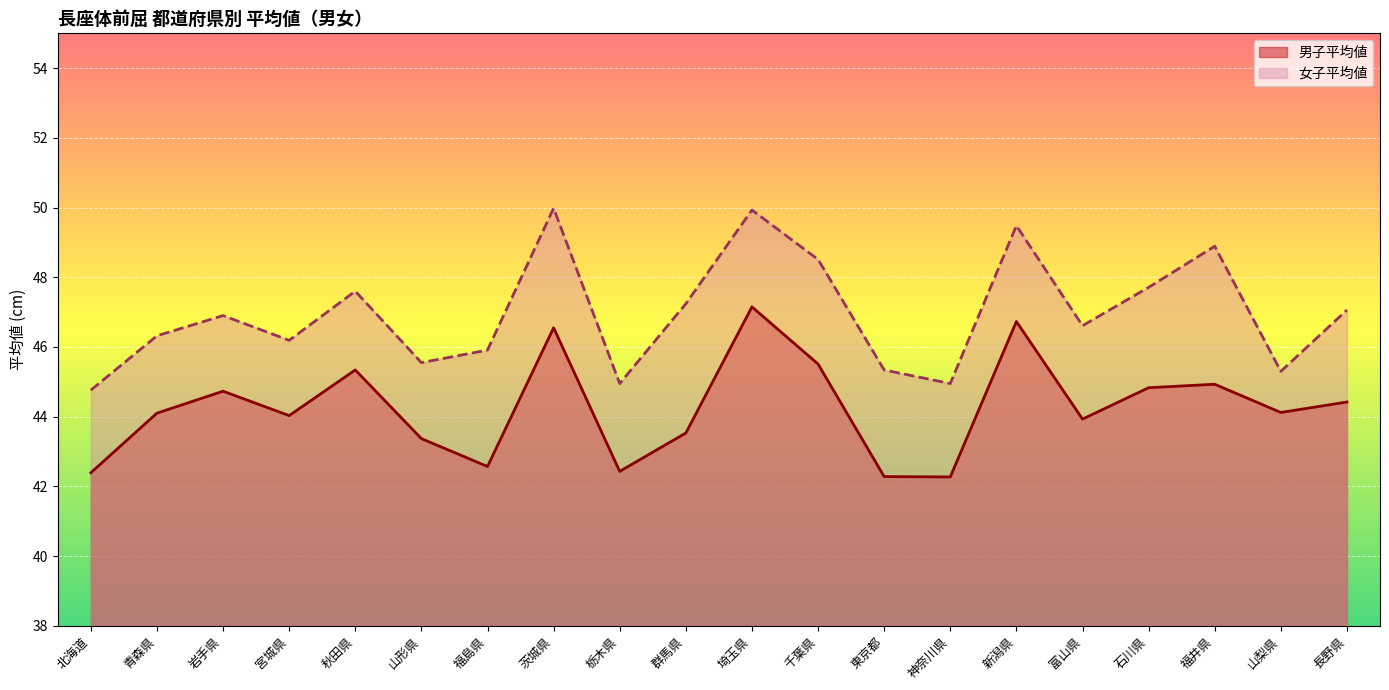

What is the difference between the highest and lowest values at 東京都?

3.1